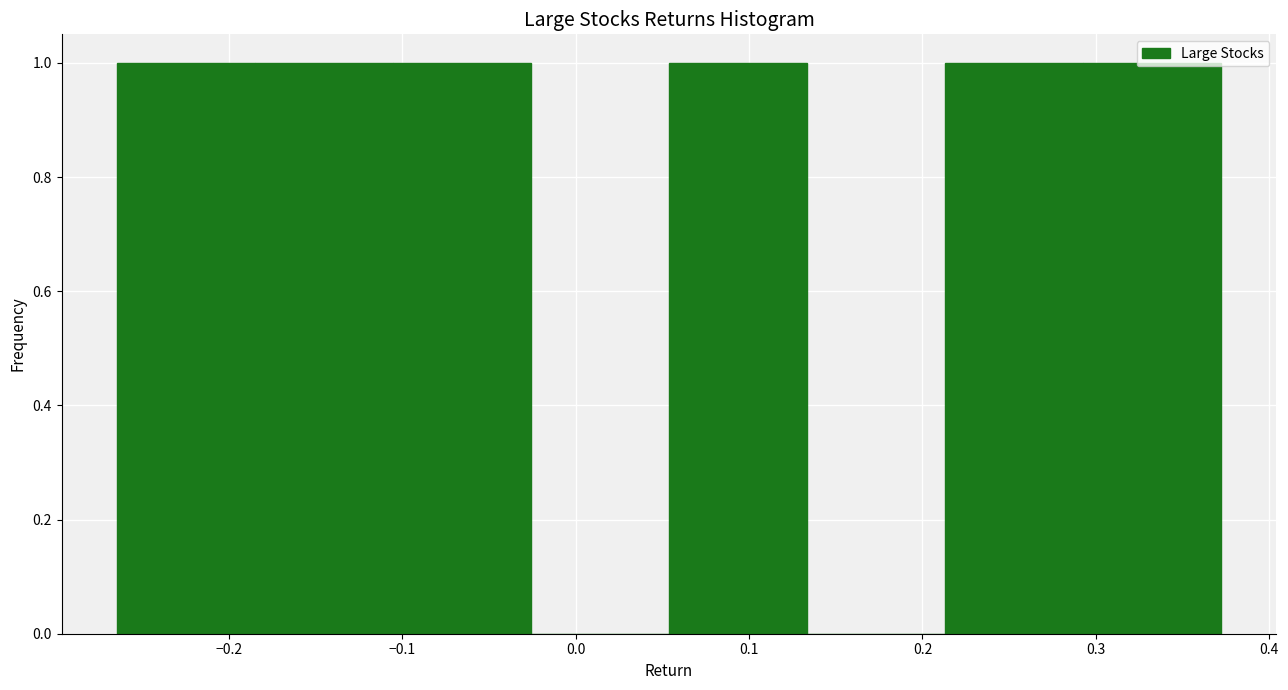

Reading left to right, transcribe this chart: for each bar, give the range it covers on the x-axis and its height. Neither the bar edges nor the heights are printed on the chart, so give them approximately, as read against the axes.

-0.26 to -0.19: 1
-0.19 to -0.11: 1
-0.11 to -0.03: 1
-0.03 to 0.05: 0
0.05 to 0.13: 1
0.13 to 0.21: 0
0.21 to 0.29: 1
0.29 to 0.37: 1